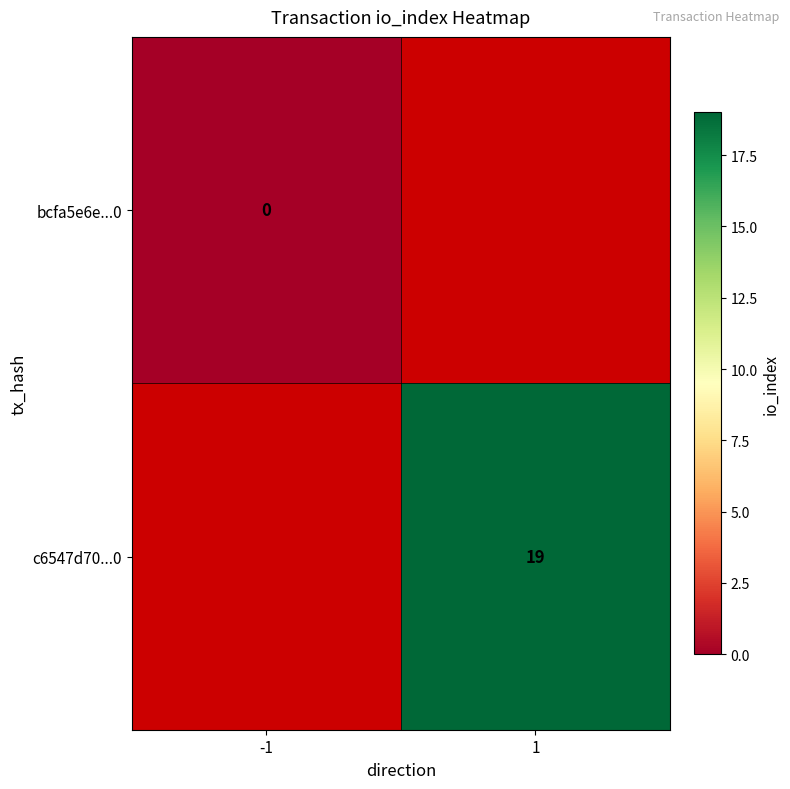

True or false: c6547d70...0 has a value of 7 at 1.

False